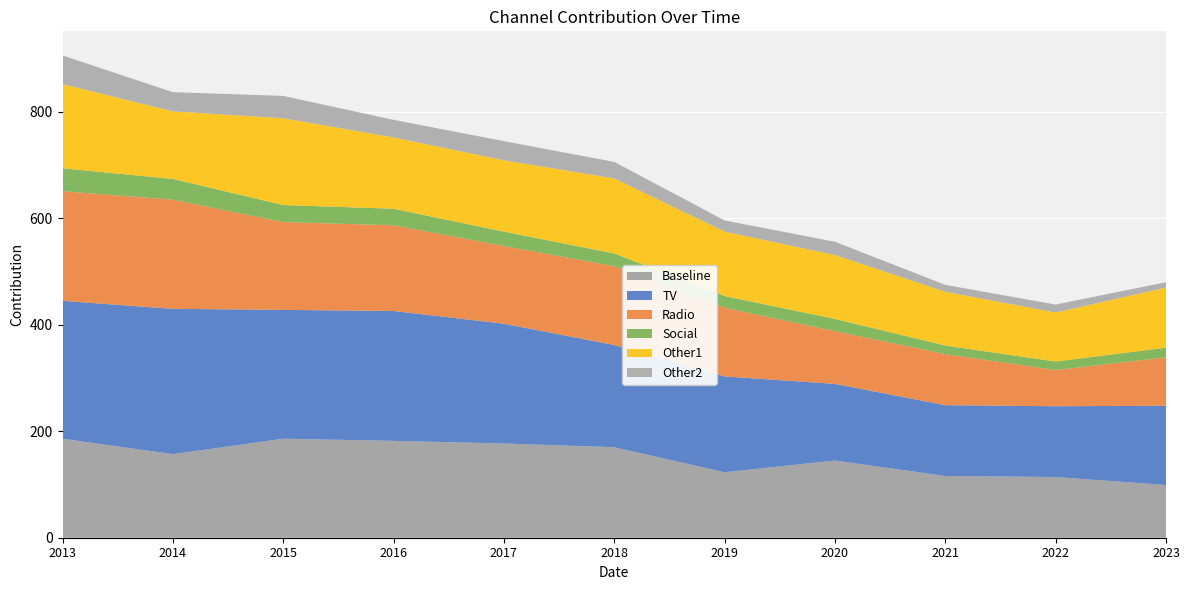

Reading left to right, what are all the values shown in this chart?

^]ìsK: 186	157	186	182	177	170	123	145	116	114	99
R^]: 259	273	242	244	225	192	180	144	133	133	149
e©^]: 206	205	165	161	146	148	129	99	96	68	91
®Ãs: 43	39	32	31	27	24	22	23	16	16	18
ÀSsmF: 158	127	163	134	134	141	121	120	101	92	113
ÀS¬x: 54	36	42	33	36	31	21	25	13	15	10